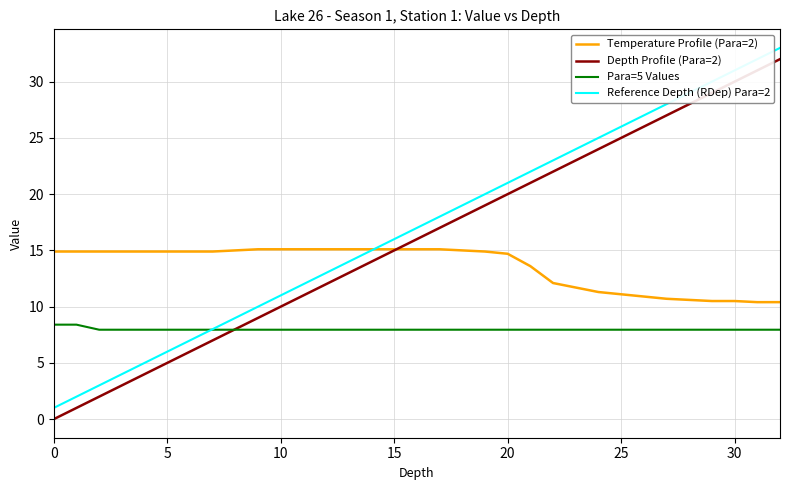

How many series are shown in this chart?

4